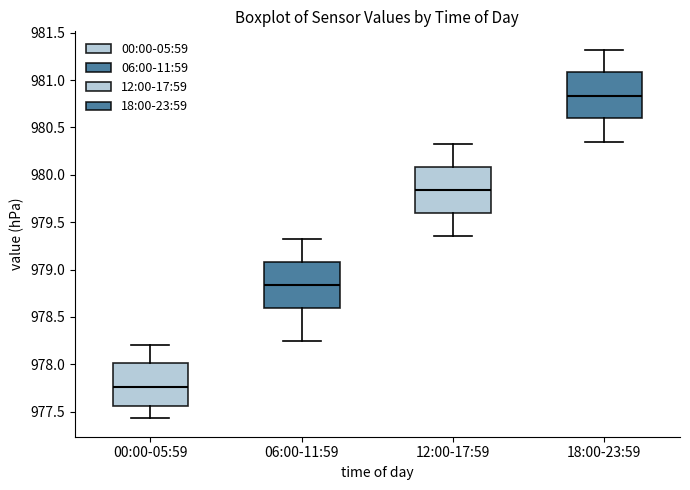

Where does the lower whisker of the box for 06:00-11:59 end on the y-axis? The values are not printed on the chart, so give them approximately, as read against the axis.

978.25